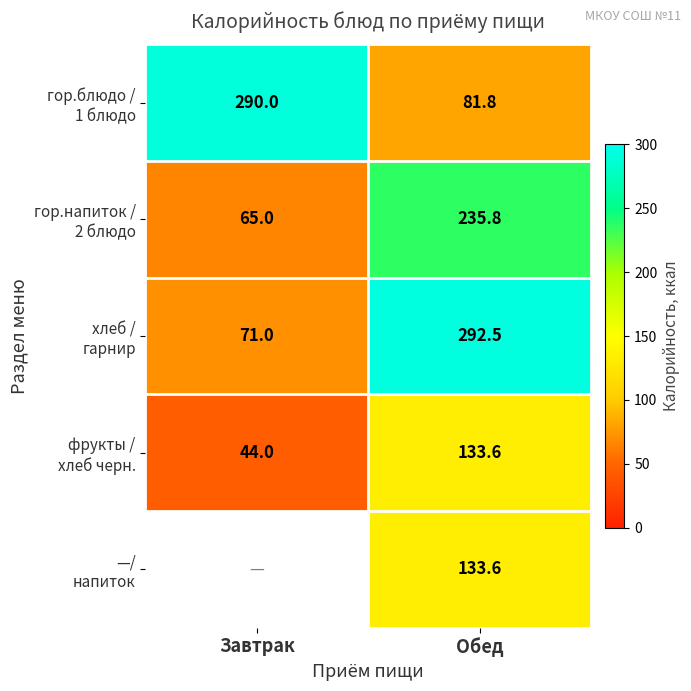

What is the difference between the highest and lowest values at Обед?

210.7